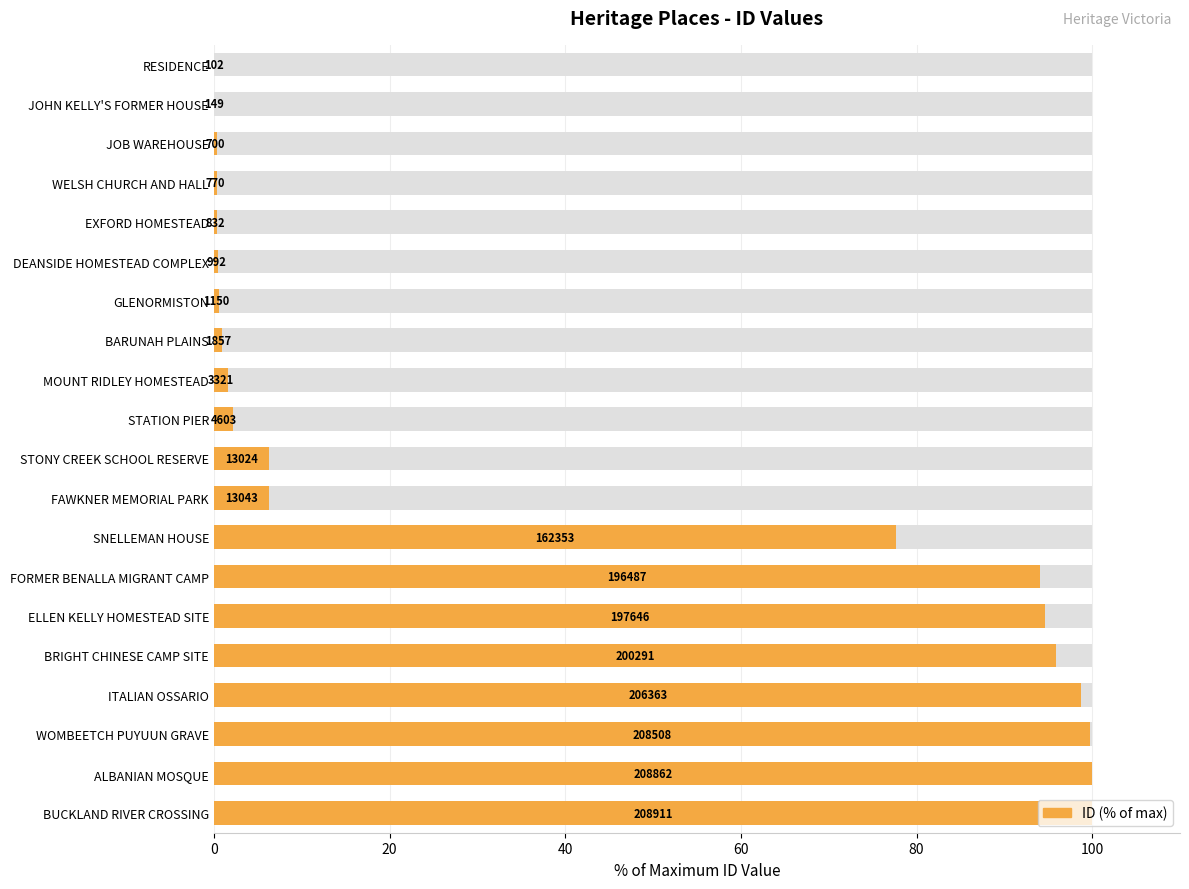

The value at JOB WAREHOUSE is 0.5. True or false?

False